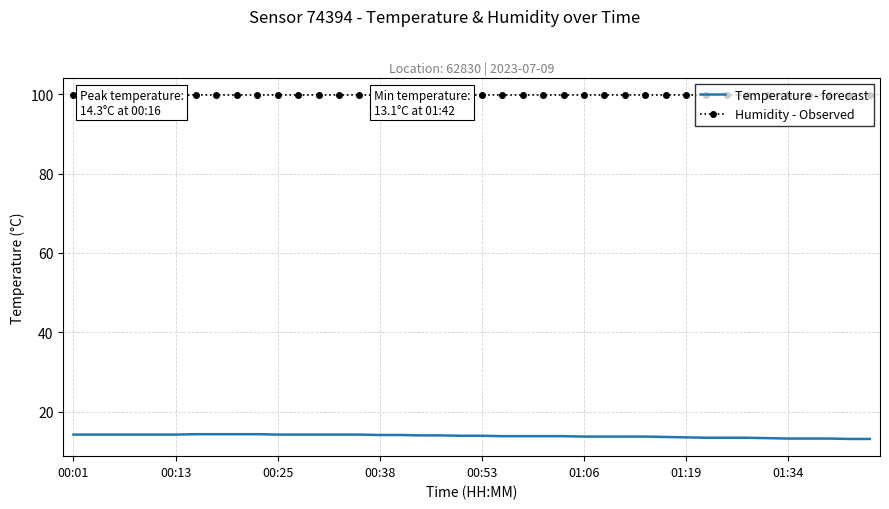

The Temperature - forecast series shows 13.2 at 37. True or false?

True